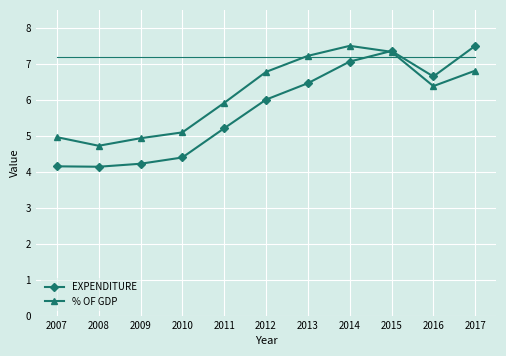

Rank the series at 2014 from lowest to highest value.

EXPENDITURE, % OF GDP